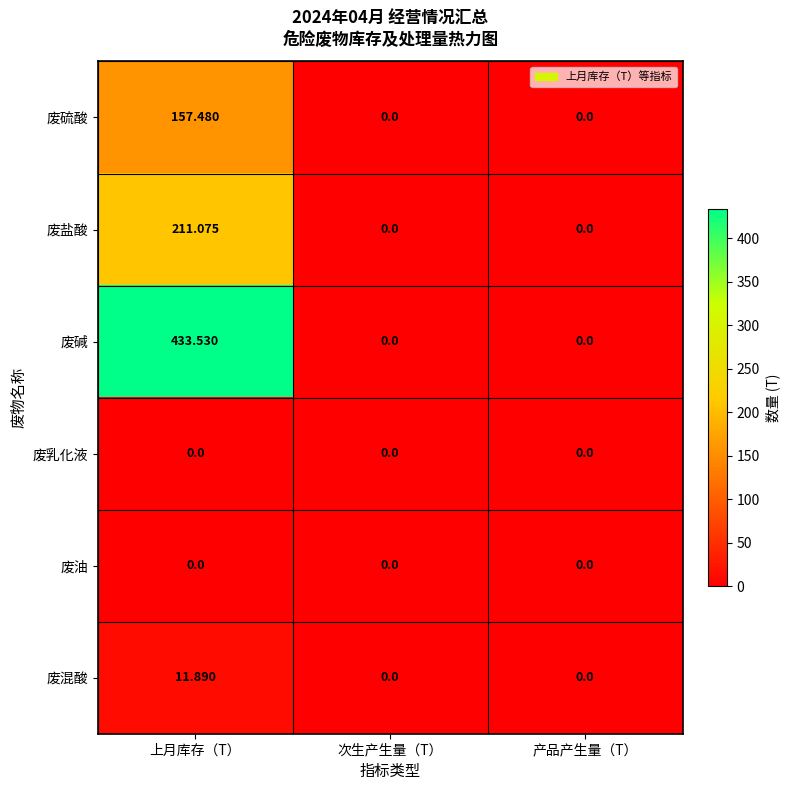

At how many categories does at least one series exceed 196?

1